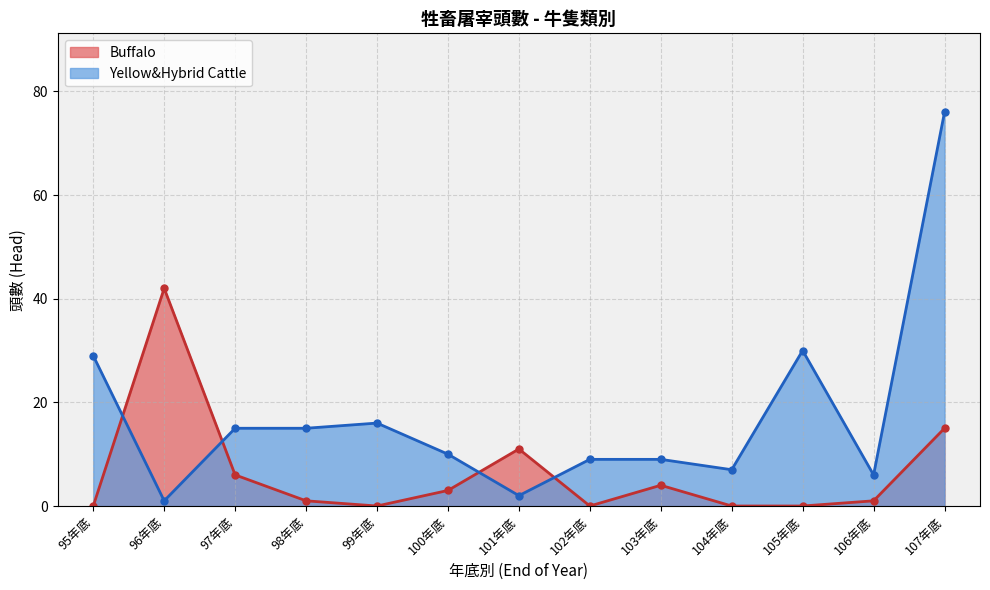

Which series has the largest range (max minus min)?

Yellow&Hybrid Cattle